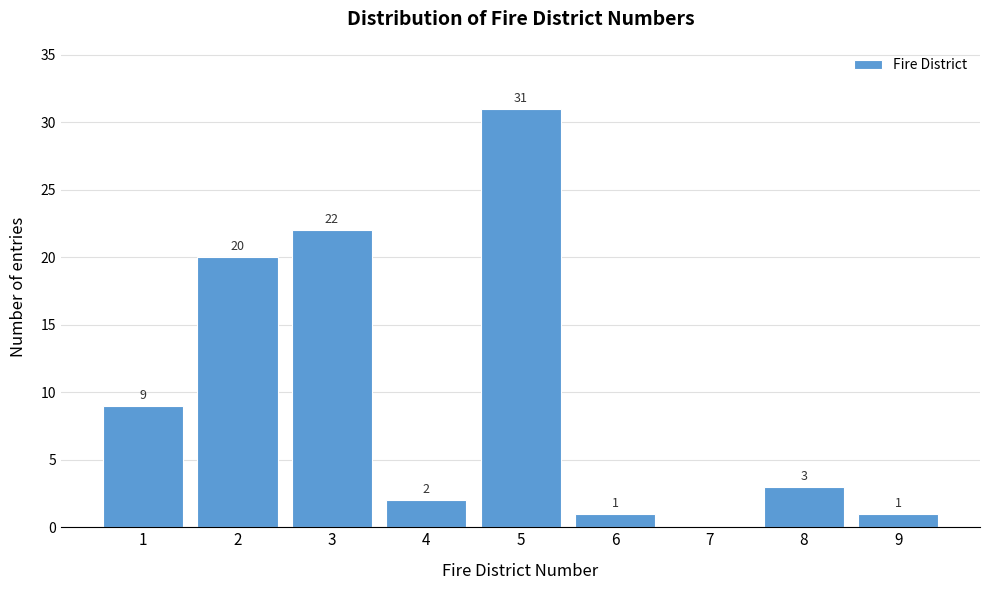

Over which range of the x-axis is the bar tallest?

4.5 to 5.5